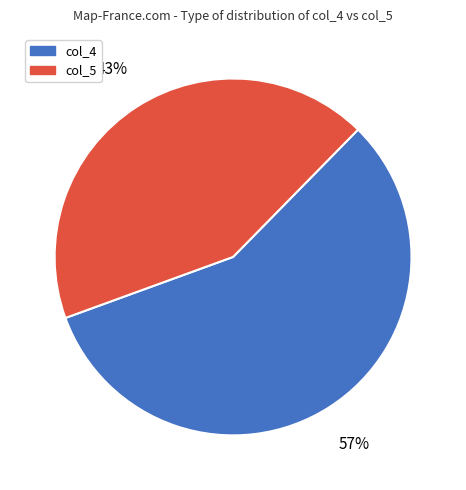

Rank the categories by value from highest to lowest.

col_4, col_5